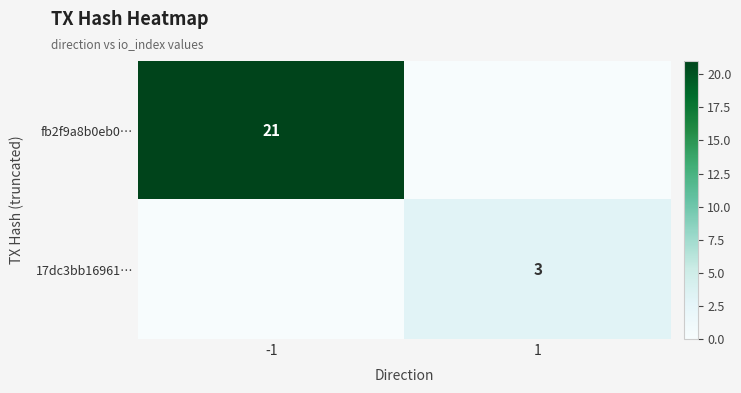

How many series are shown in this chart?

2